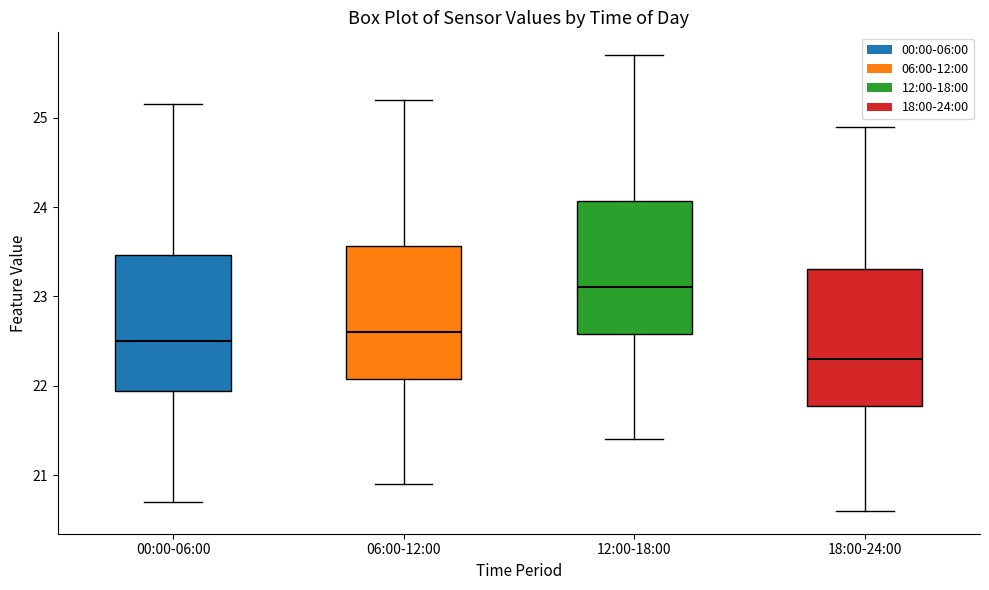

Reading left to right, read every box against the y-axis: the position of its median line, the range the box covers, and the ends of its whiskers. The values are not printed on the chart, so give them approximately, as read against the axis.

00:00-06:00: median 22.5, box 21.9 to 23.5, whiskers 20.7 to 25.2
06:00-12:00: median 22.6, box 22.1 to 23.6, whiskers 20.9 to 25.2
12:00-18:00: median 23.1, box 22.6 to 24.1, whiskers 21.4 to 25.7
18:00-24:00: median 22.3, box 21.8 to 23.3, whiskers 20.6 to 24.9